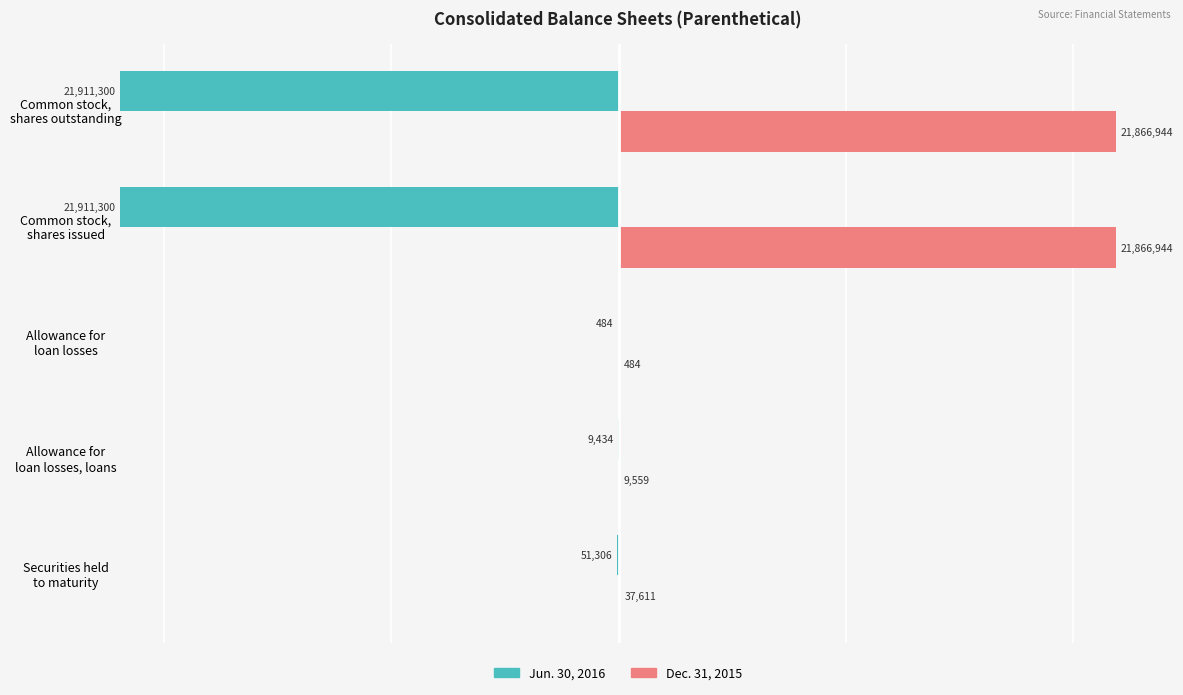

What is the average value of the Dec. 31, 2015 series?

8756308